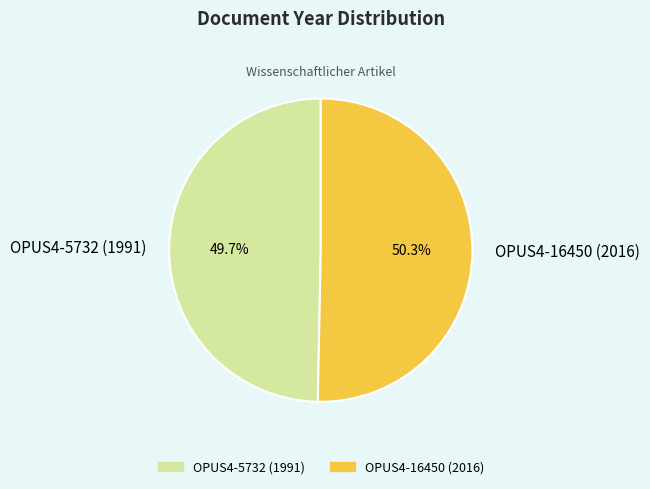

Count the number of slices in the pie.

2